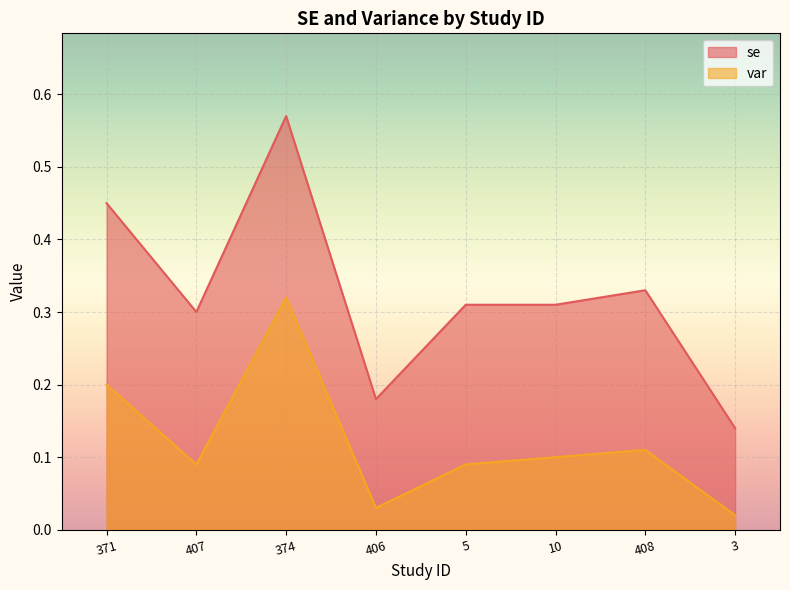

At which category does var reach its first local valley?

407